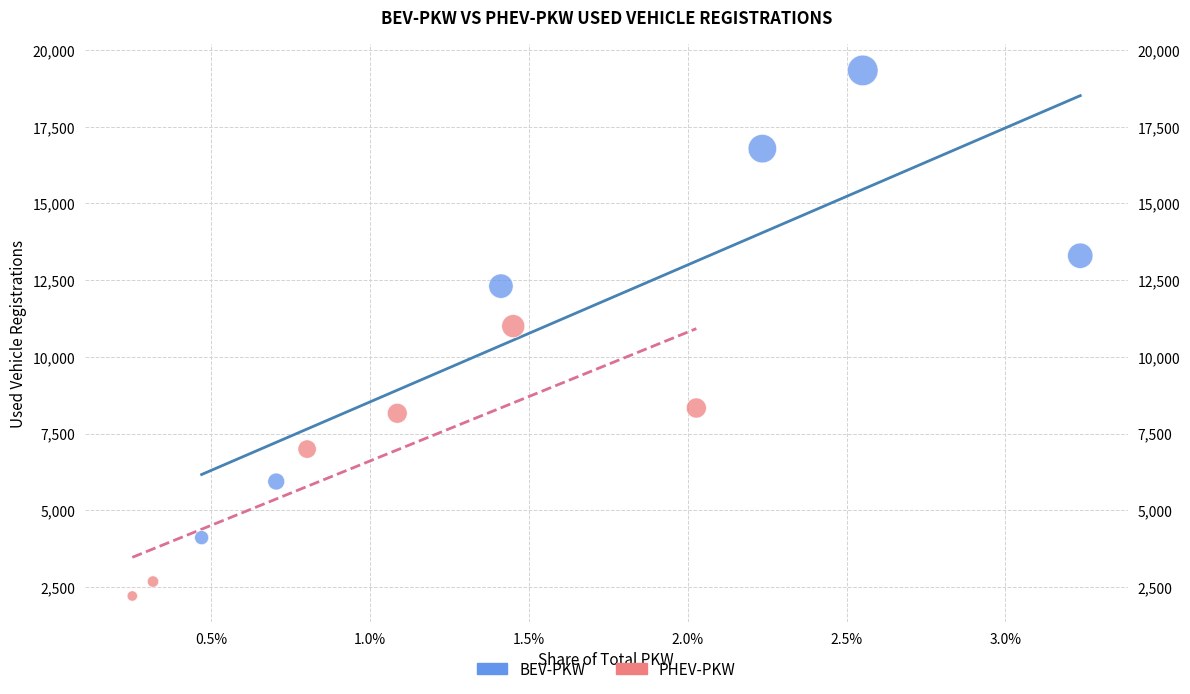

Which series reaches the maximum Y coordinate?

BEV-PKW